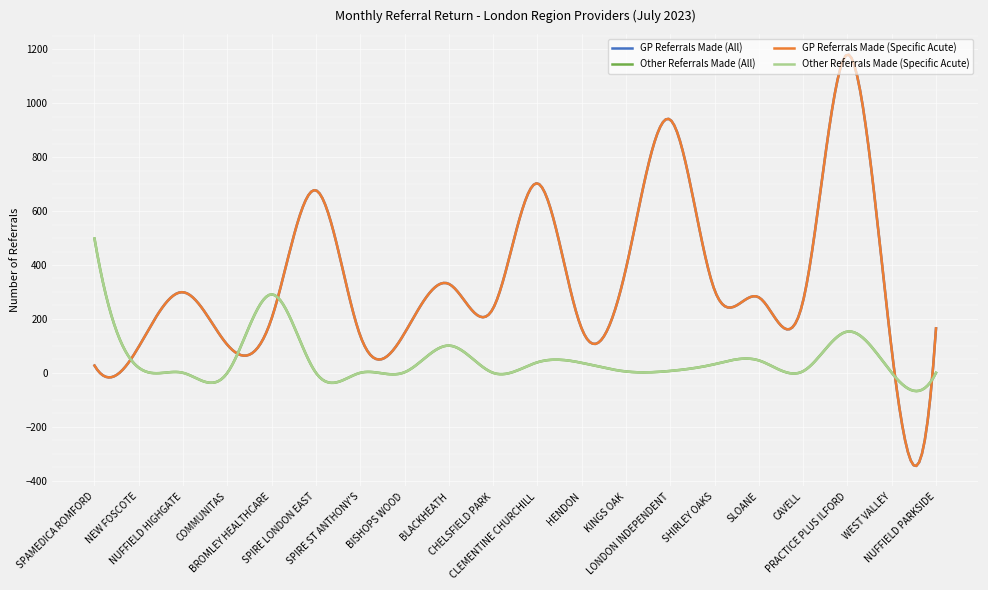

What is the label of the 1st point from the right?

NUFFIELD PARKSIDE